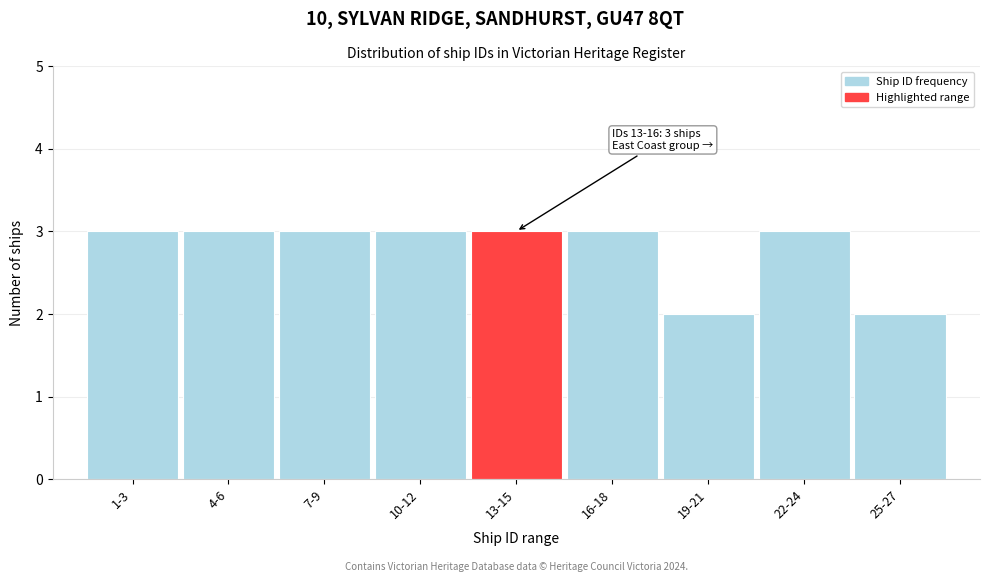

Reading left to right, transcribe all the data shown in this chart.

3	3	3	3	3	3	2	3	2